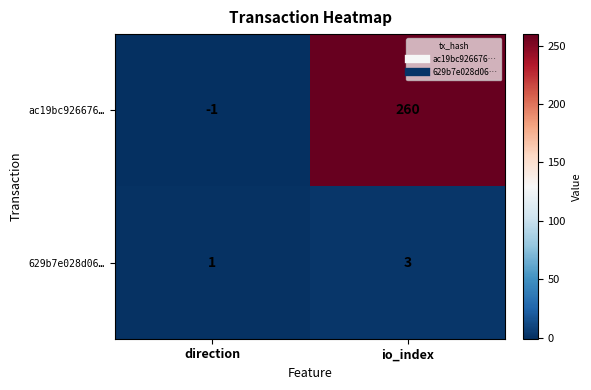

True or false: ac19bc926676… has a value of 180 at io_index.

False